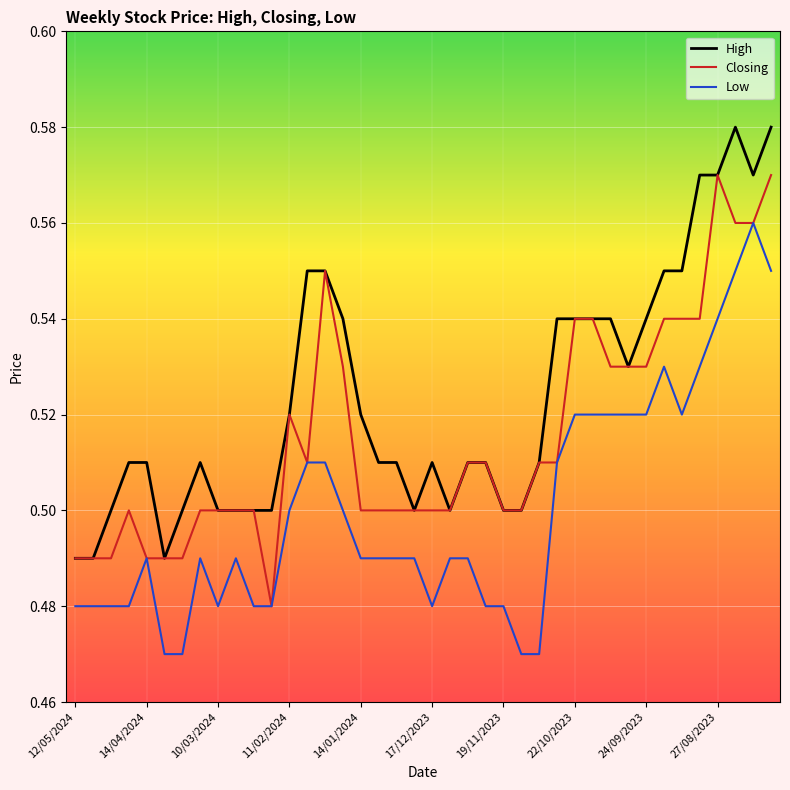

True or false: Low and High intersect in this chart.

False